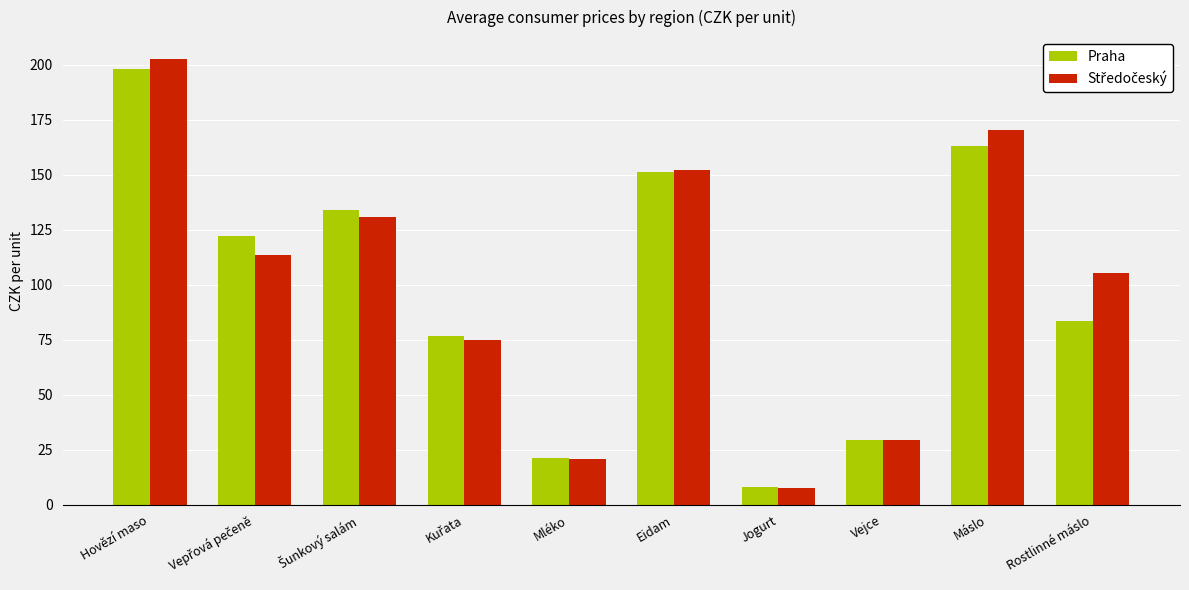

How many bars are there in each group?

2